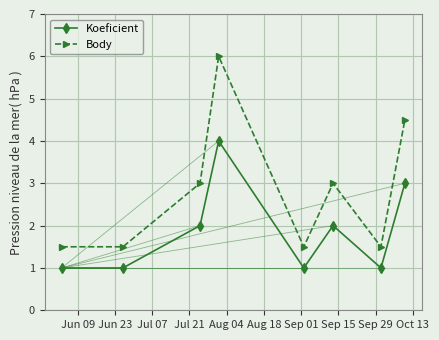

How many interior local peaks does the Body series have?

2